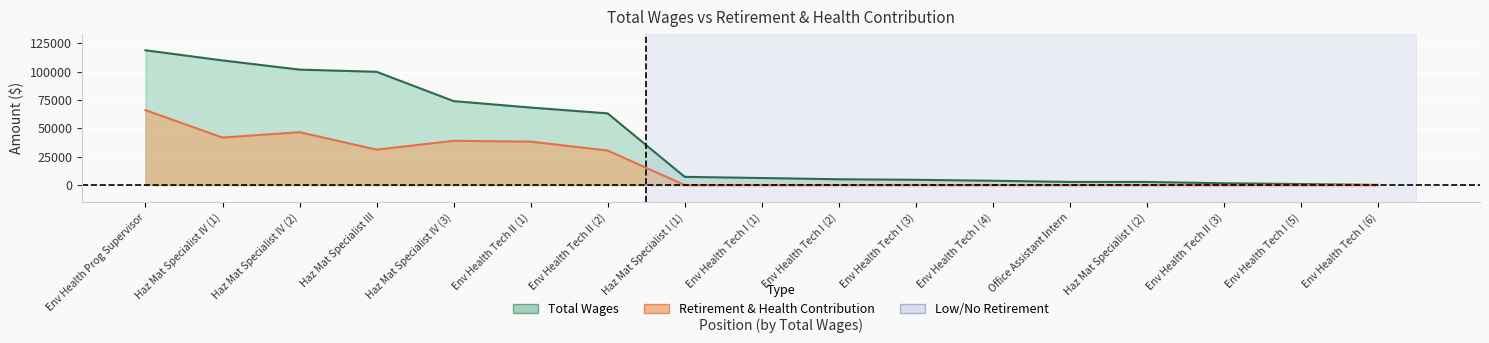

Is the value of retirement_health at Env Health Prog Supervisor greater than the value of total_wages at Haz Mat Specialist IV (2)?

No